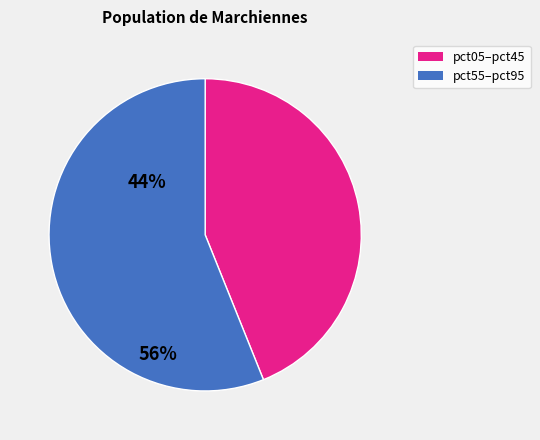

Is there any slice that represents more than half of the pie?

Yes